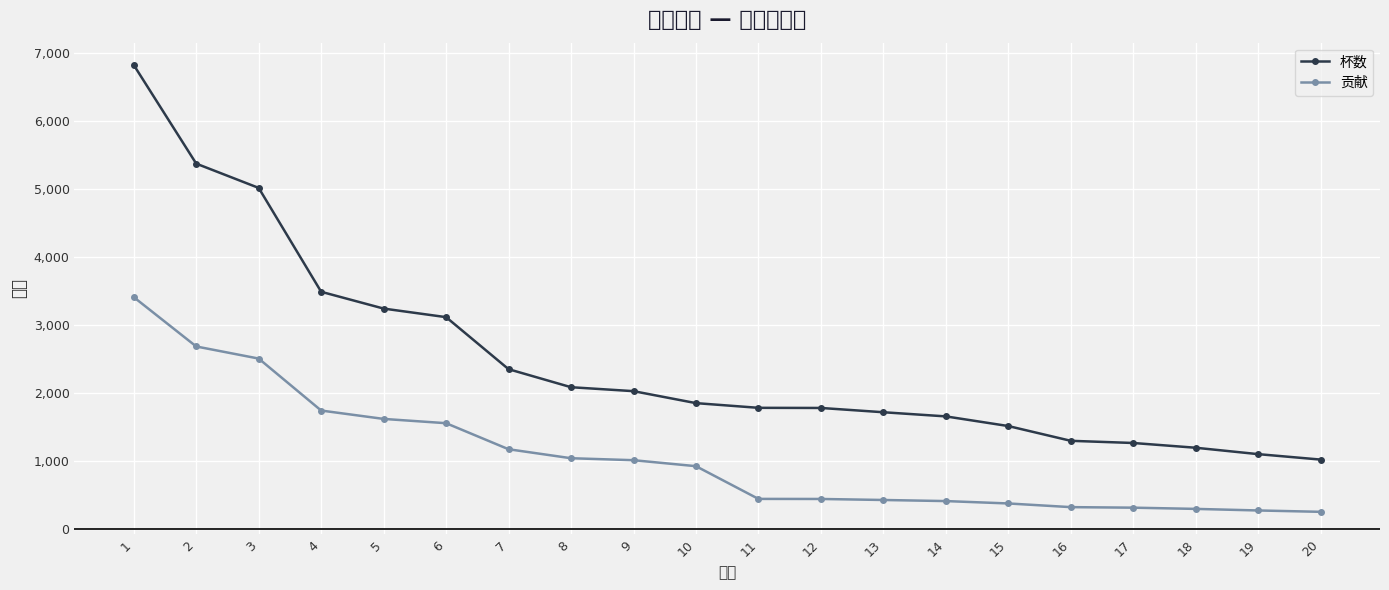

How many data points does each series have?

20